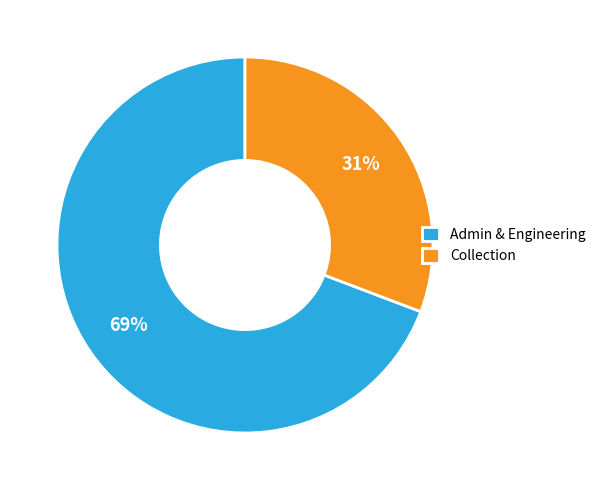

How many slices are in this pie chart?

2